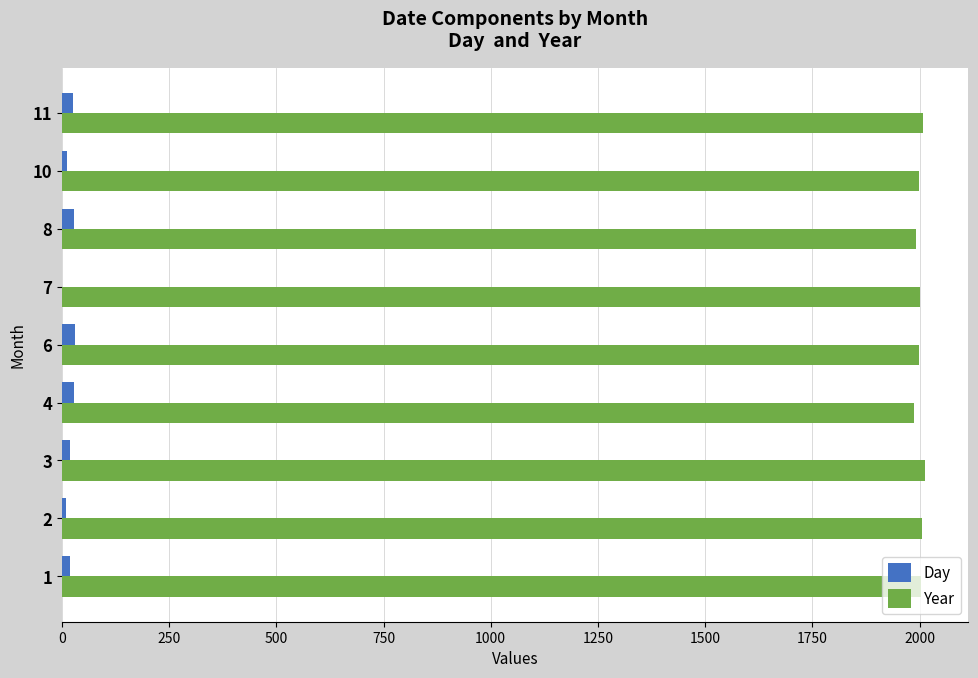

What is the maximum value for Year?

2013.0